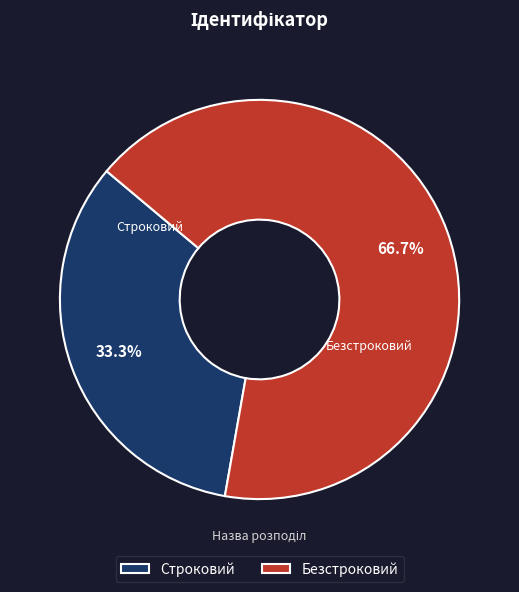

Rank the categories by value from lowest to highest.

Строковий, Безстроковий